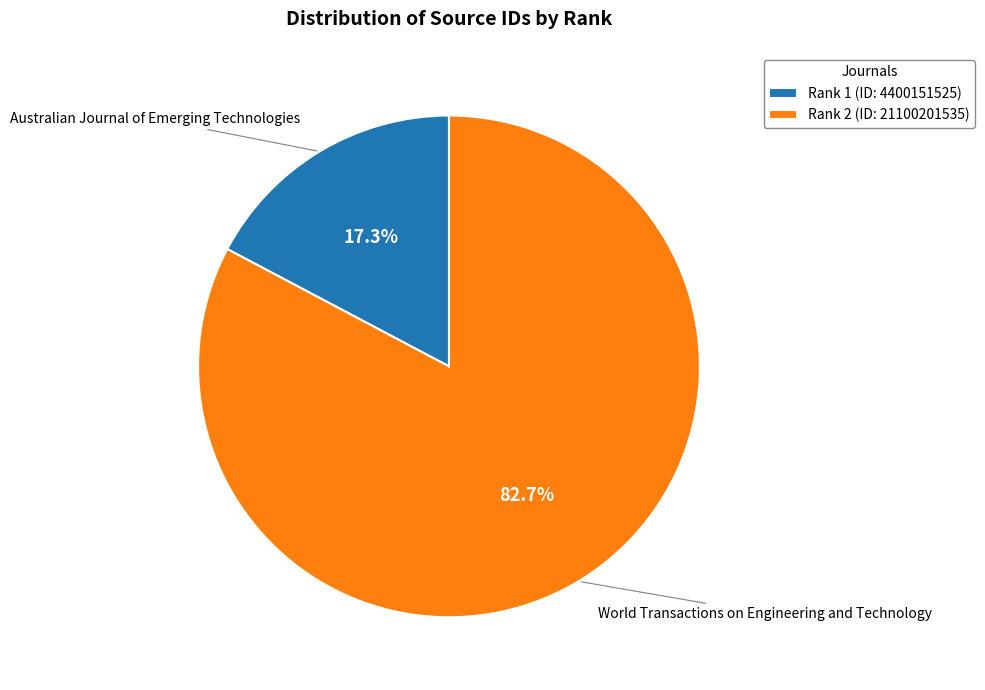

Between Rank 1 (ID: 4400151525) and Rank 2 (ID: 21100201535), which is larger?

Rank 2 (ID: 21100201535)